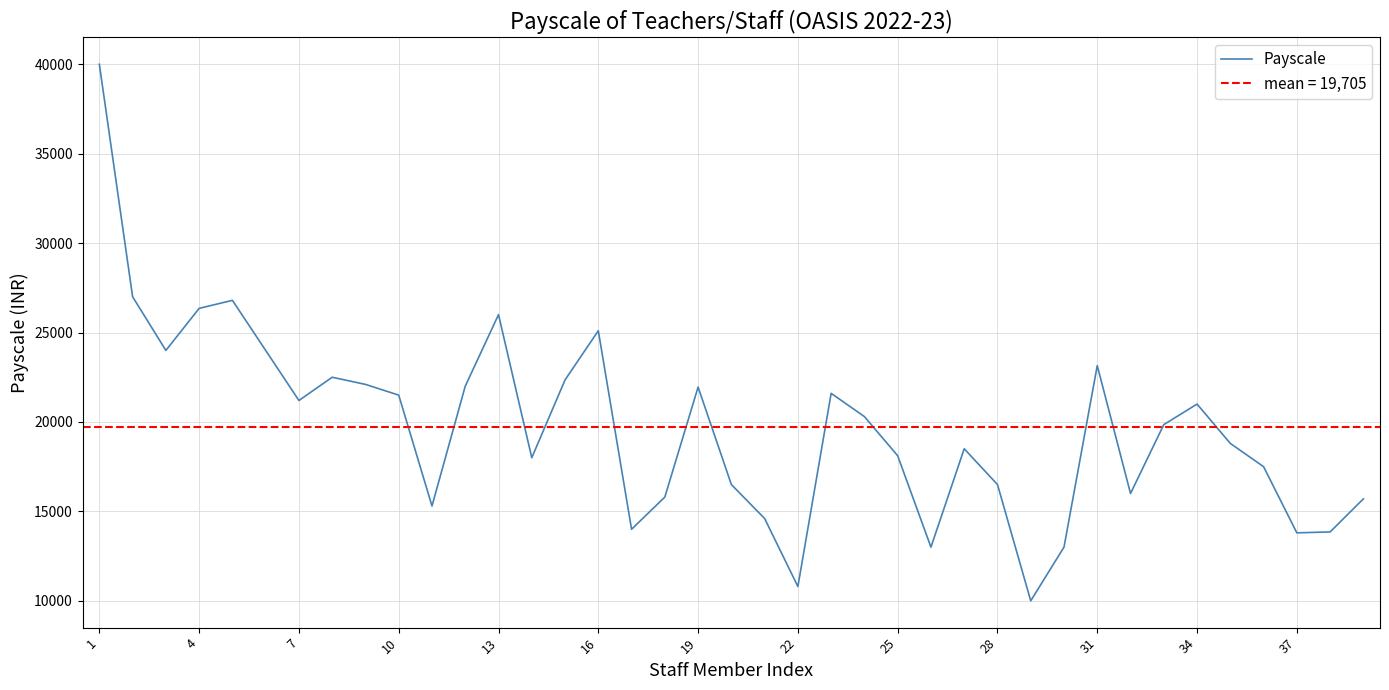

The value of Payscale at 19 is 36799. True or false?

False